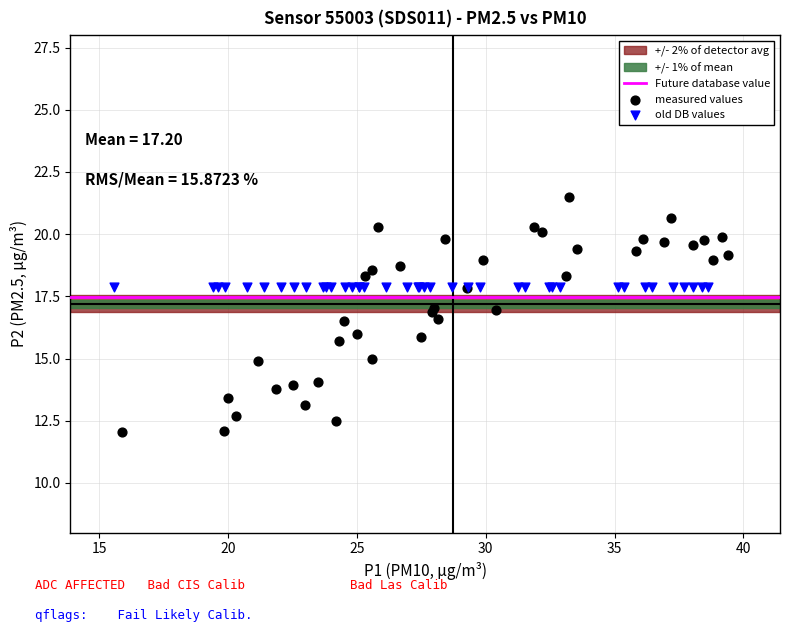

Which series contains the highest Y value?

measured values